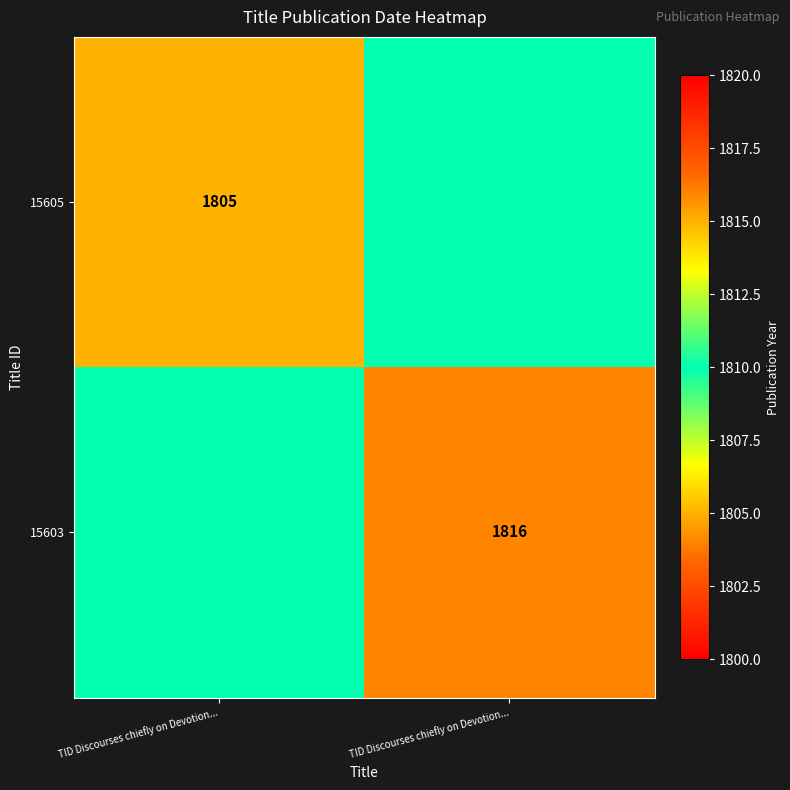

List the labels in order of 15603 value, largest first.

TID Discourses chiefly on Devotion..., TID Discourses chiefly on Devotion...